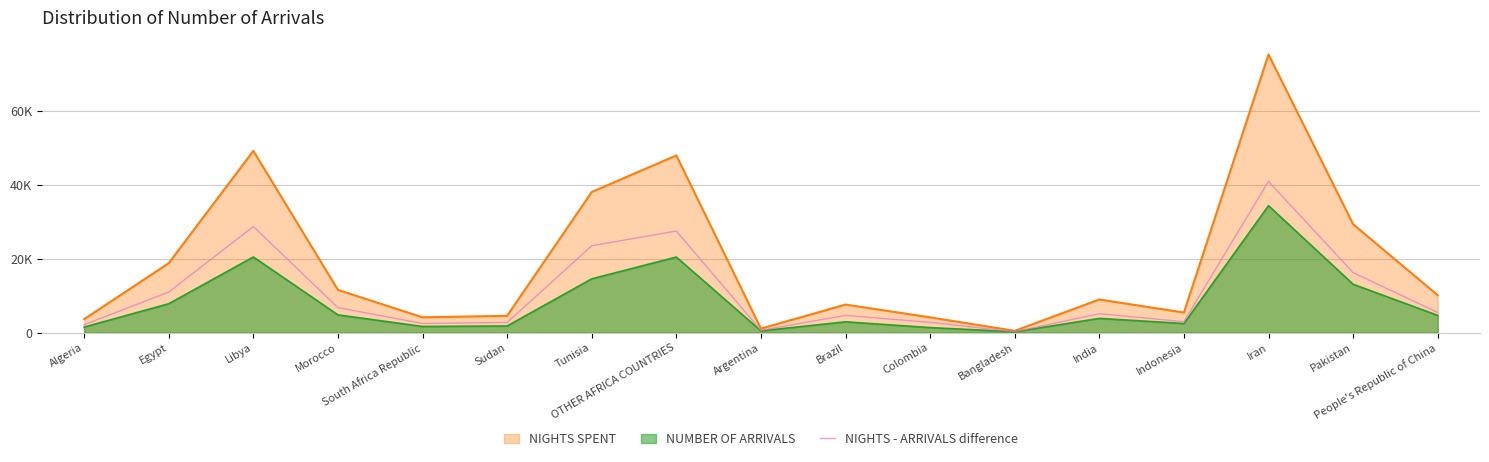

What is the label of the 4th point from the right?

Indonesia